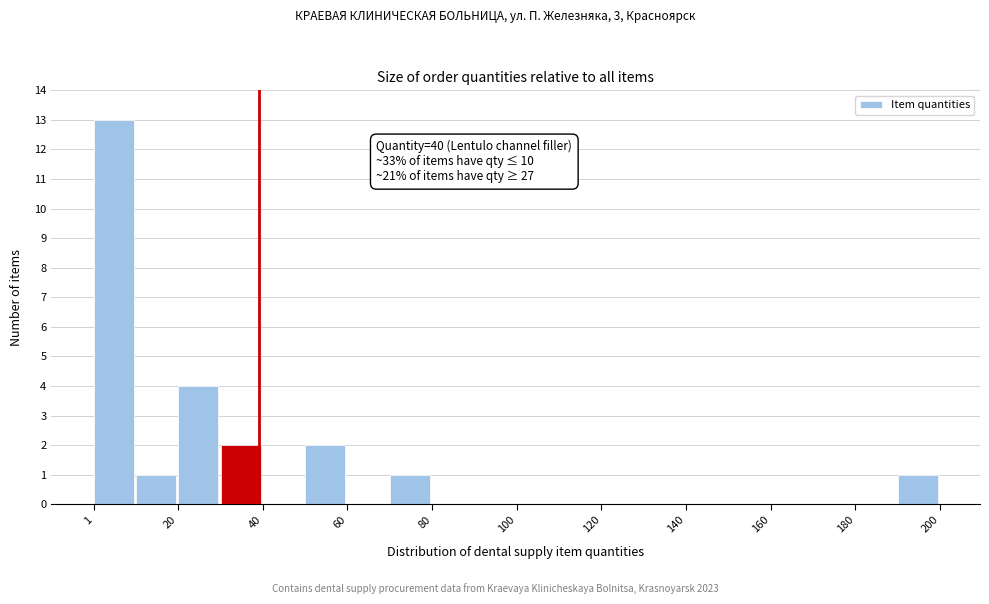

Which range on the x-axis has the tallest bar?

2 to 10